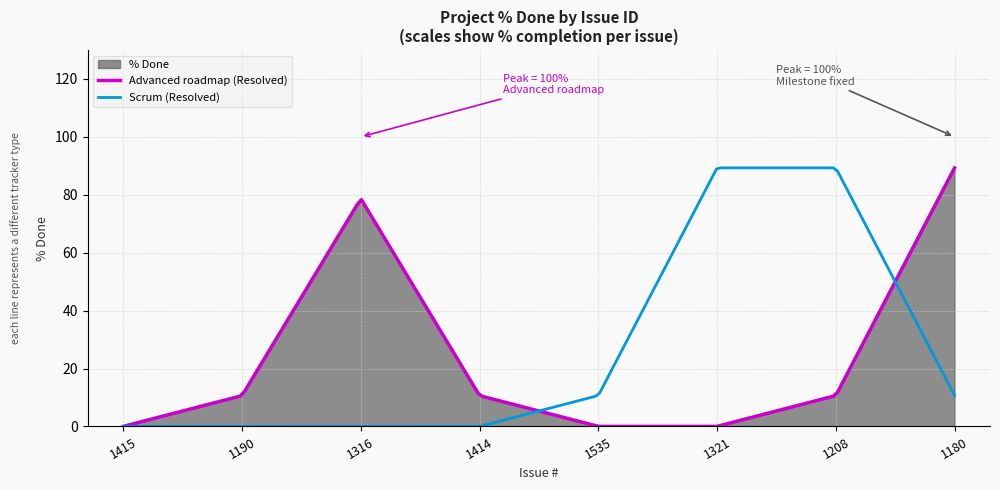

Does the chart have visible grid lines?

Yes